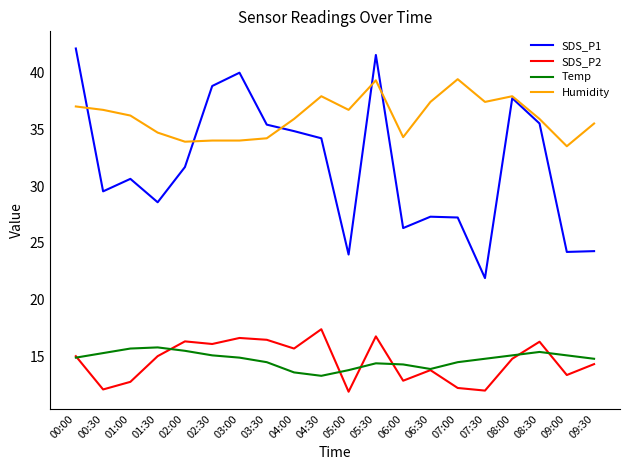

Is it true that Temp equals 21.5 at 06:30?

False